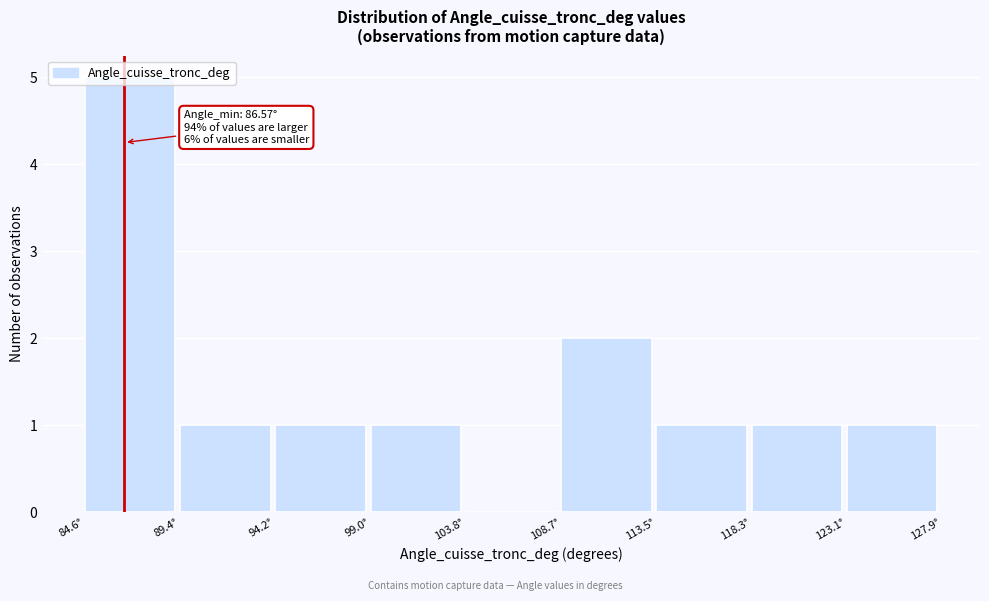

Over which range of the x-axis is the bar tallest?

84.5 to 89.5